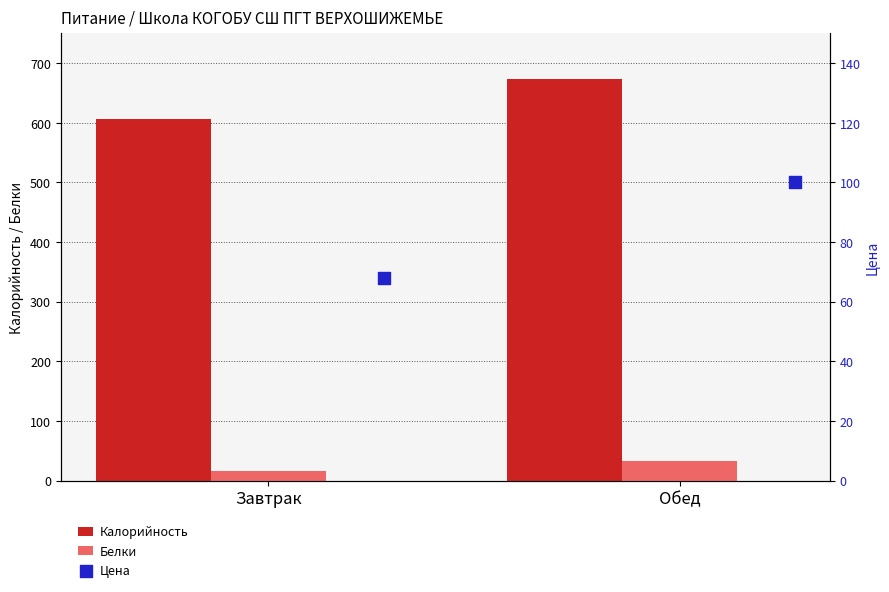

At how many categories does at least one series exceed 578?

2